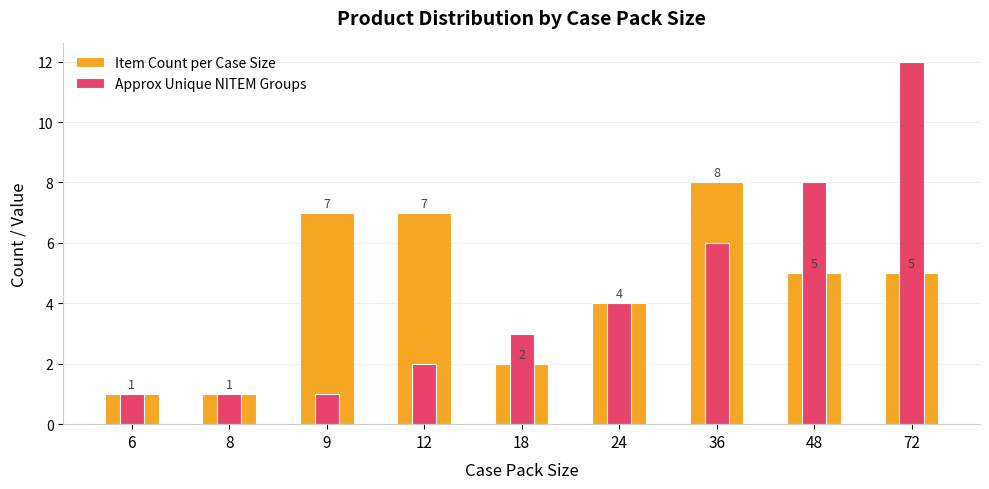

Is it true that Approx Unique NITEM Groups equals 18 at 72?

False